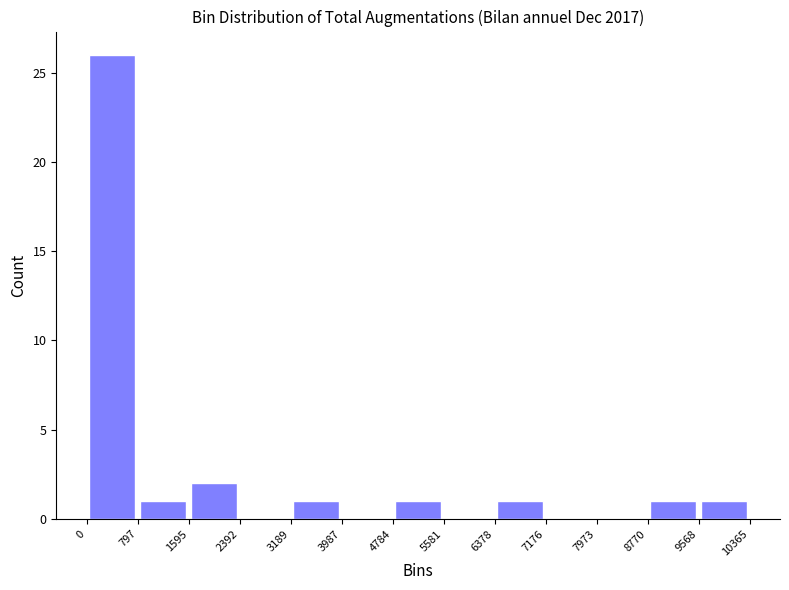

Reading left to right, list every bar in this chart as the range it spans on the x-axis followed by its height. The values are not printed on the chart, so give them approximately, as read against the axis.

0 to 797: 26
797 to 1595: 1
1595 to 2392: 2
2392 to 3189: 0
3189 to 3987: 1
3987 to 4784: 0
4784 to 5581: 1
5581 to 6378: 0
6378 to 7176: 1
7176 to 7973: 0
7973 to 8770: 0
8770 to 9568: 1
9568 to 10365: 1